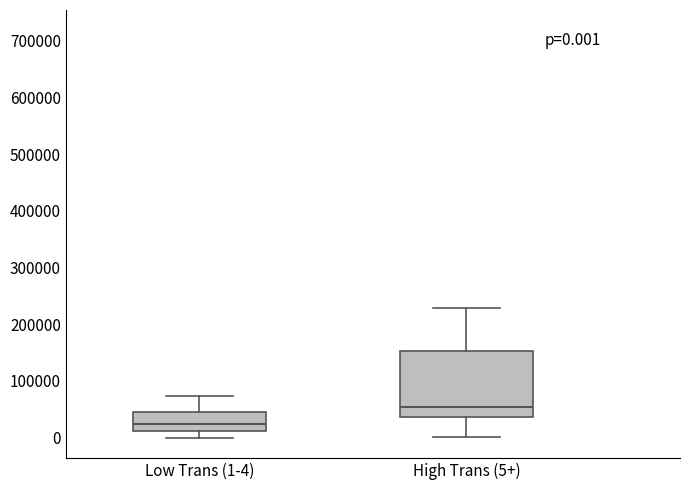

Which box has the lowest median line?

Low Trans (1-4)